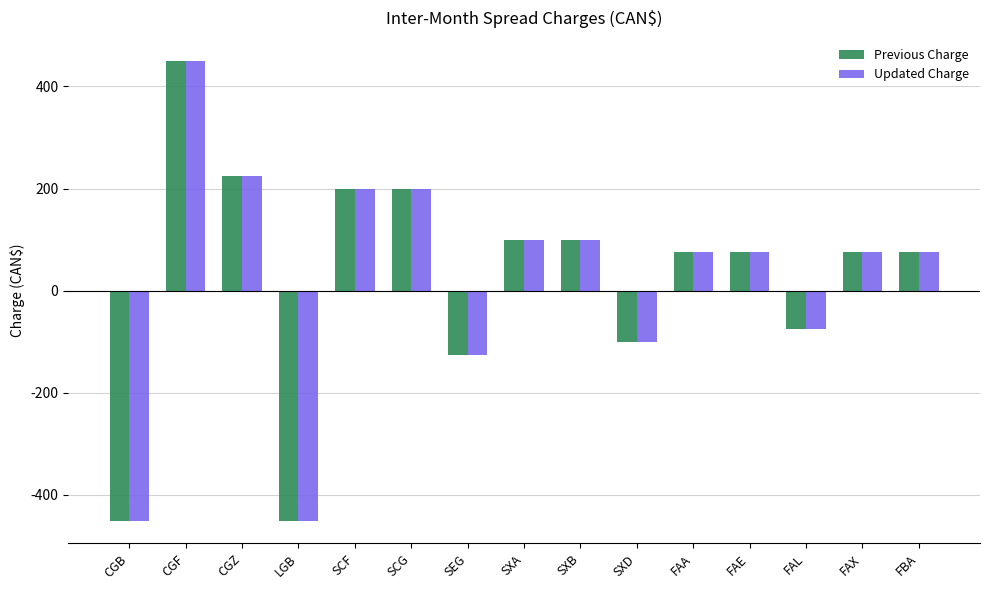

The value of Updated Charge at CGZ is 225. True or false?

True